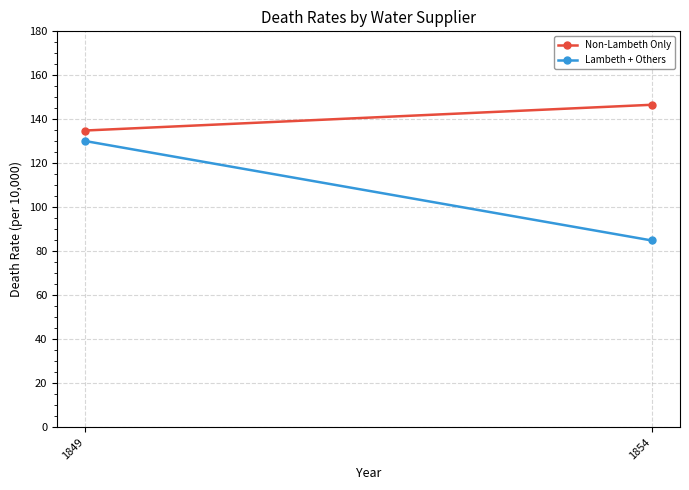

Reading right to left, what are all the values shown in this chart?

Non-Lambeth Only: 146.6	134.9
Lambeth + Others: 84.9	130.1